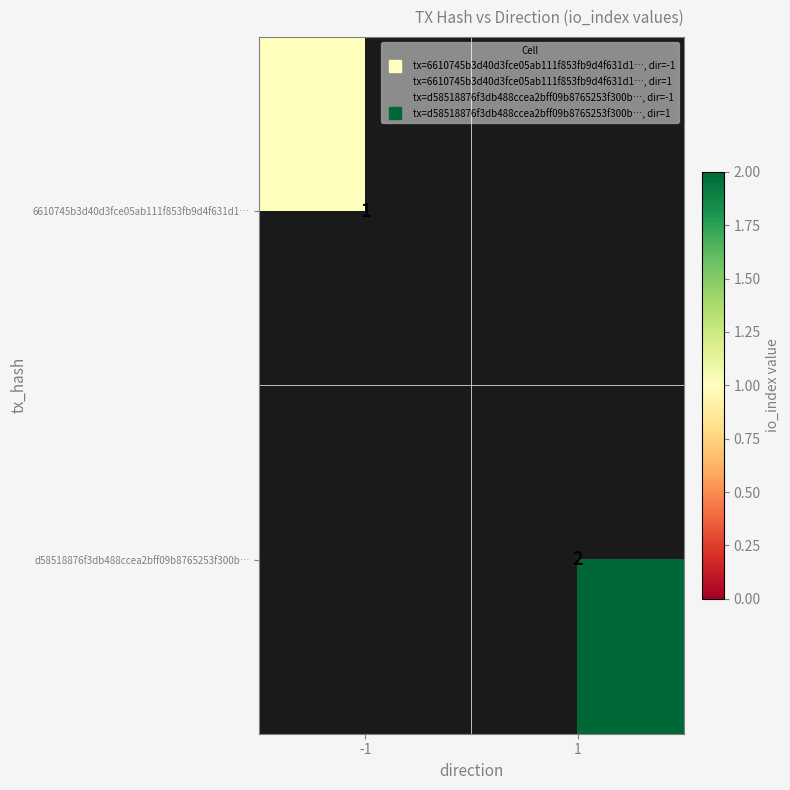

Count the number of categories in the chart.

2